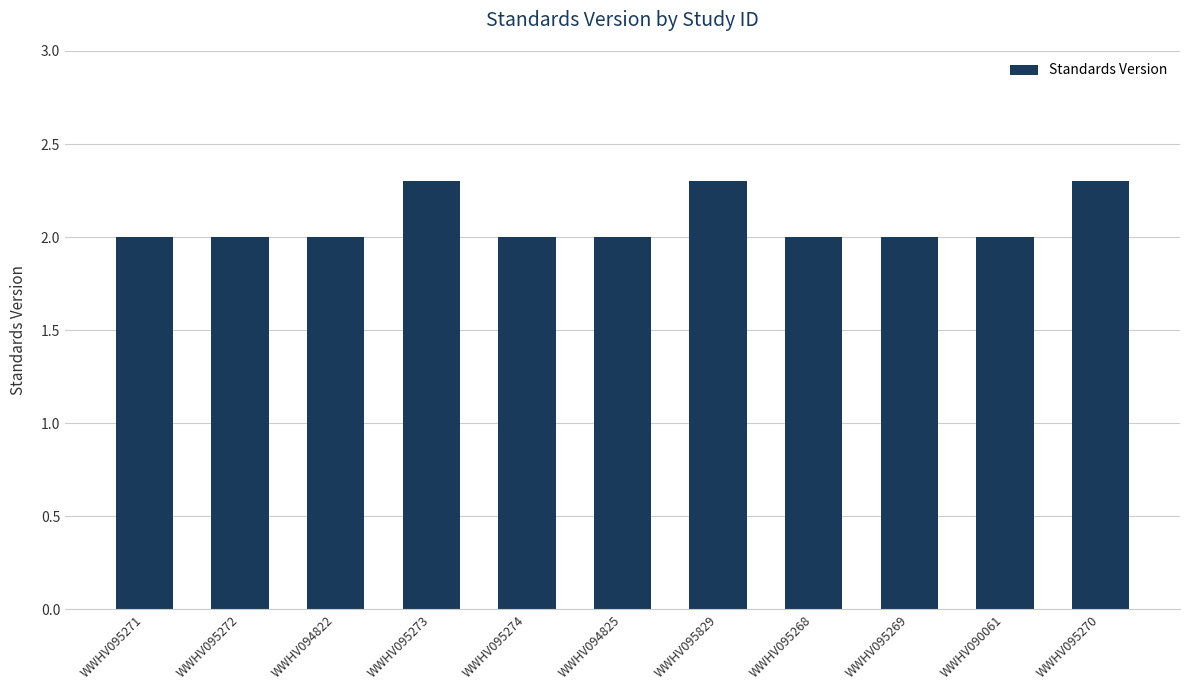

What position from the left is WWHV095268?

8